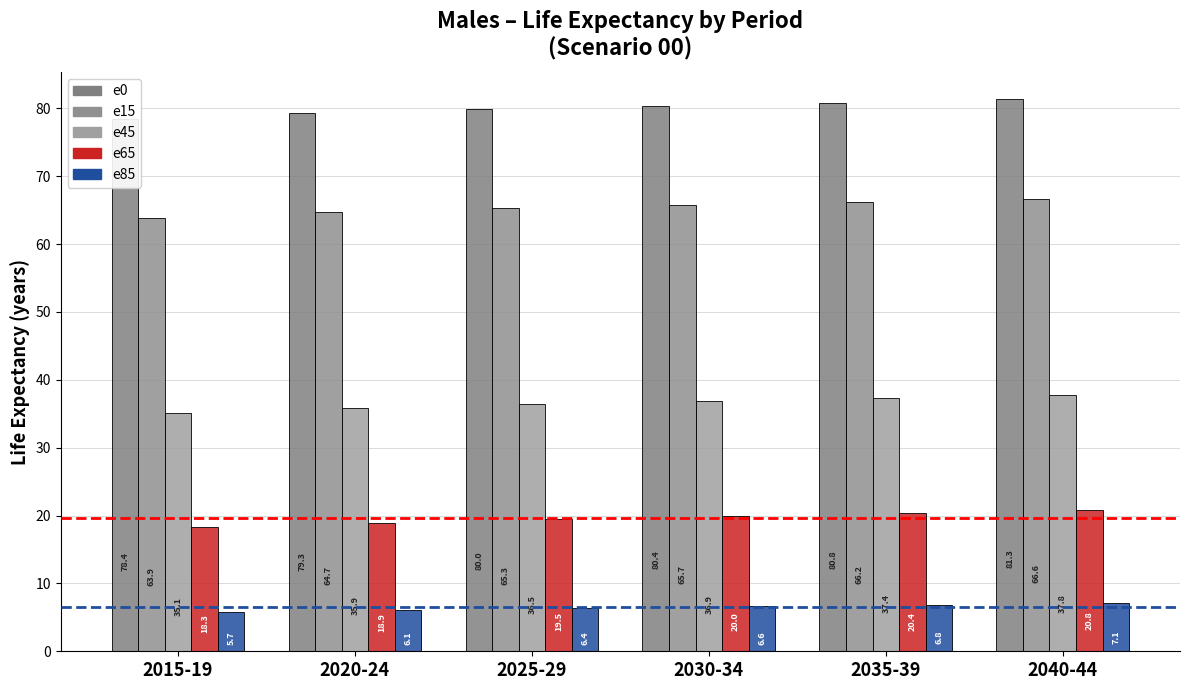

At which label does e85 first exceed 6?

2020-24